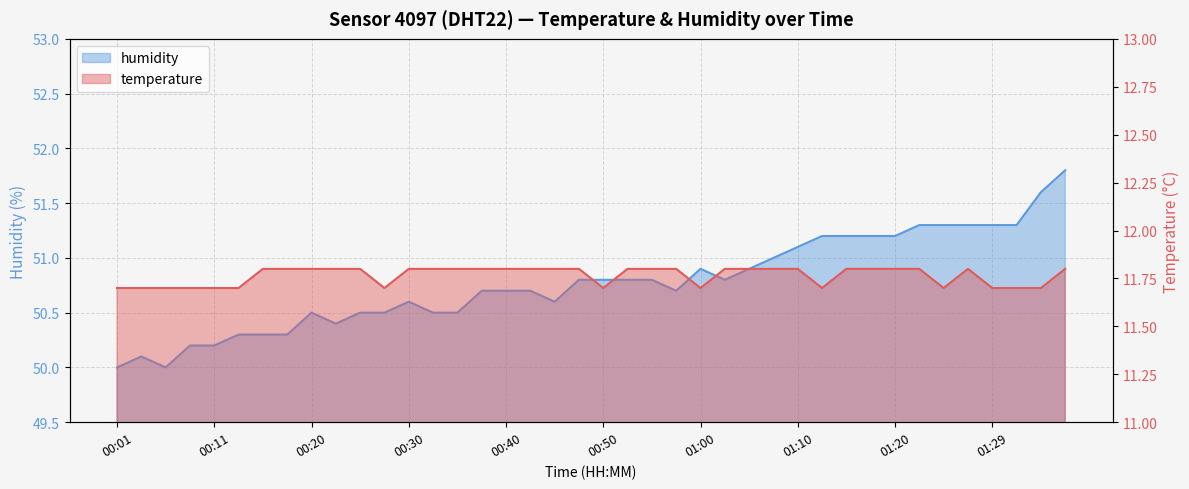

At 00:30, list the series in order from largest to smallest.

humidity, temperature